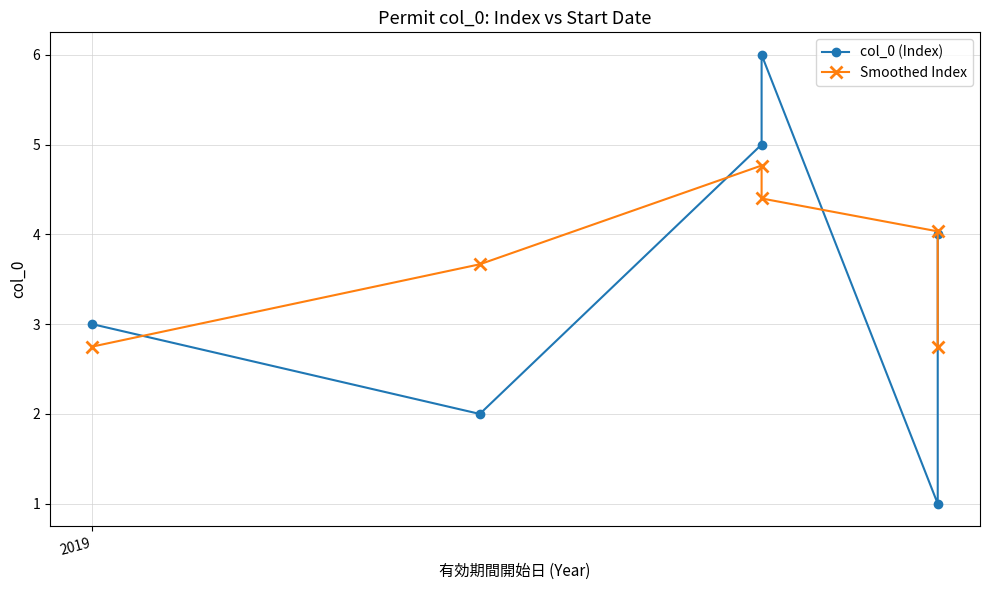

What is the value of the col_0 (Index) point at the 5th from the left?

1.0